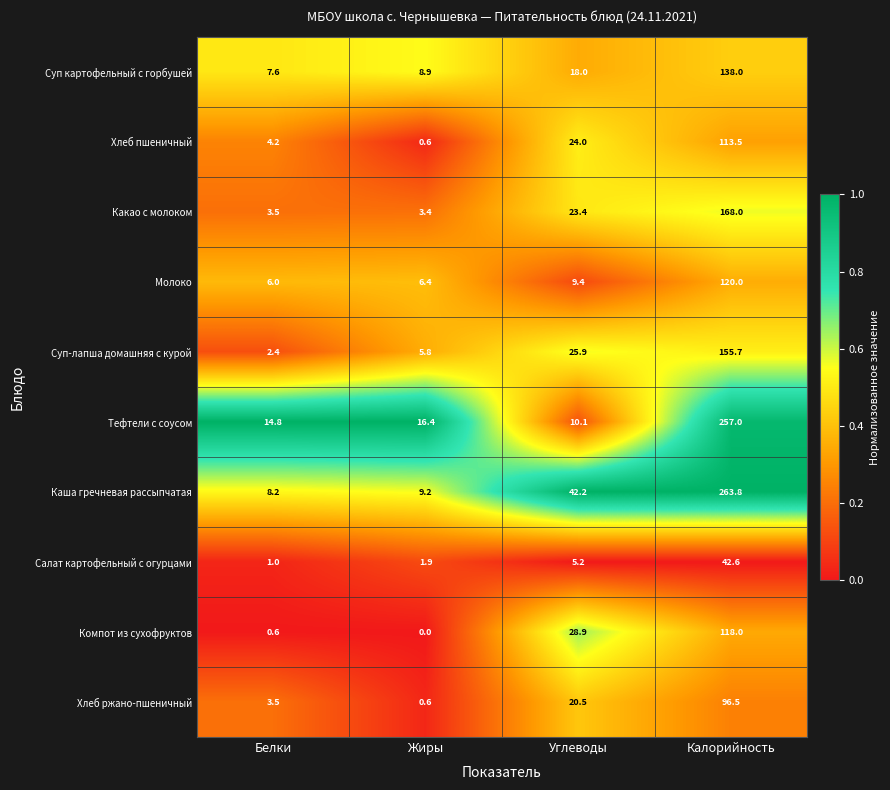

Rank the series by their maximum value, from highest to lowest.

Каша гречневая рассыпчатая, Тефтели с соусом, Какао с молоком, Суп-лапша домашняя с курой, Суп картофельный с горбушей, Молоко, Компот из сухофруктов, Хлеб пшеничный, Хлеб ржано-пшеничный, Салат картофельный с огурцами